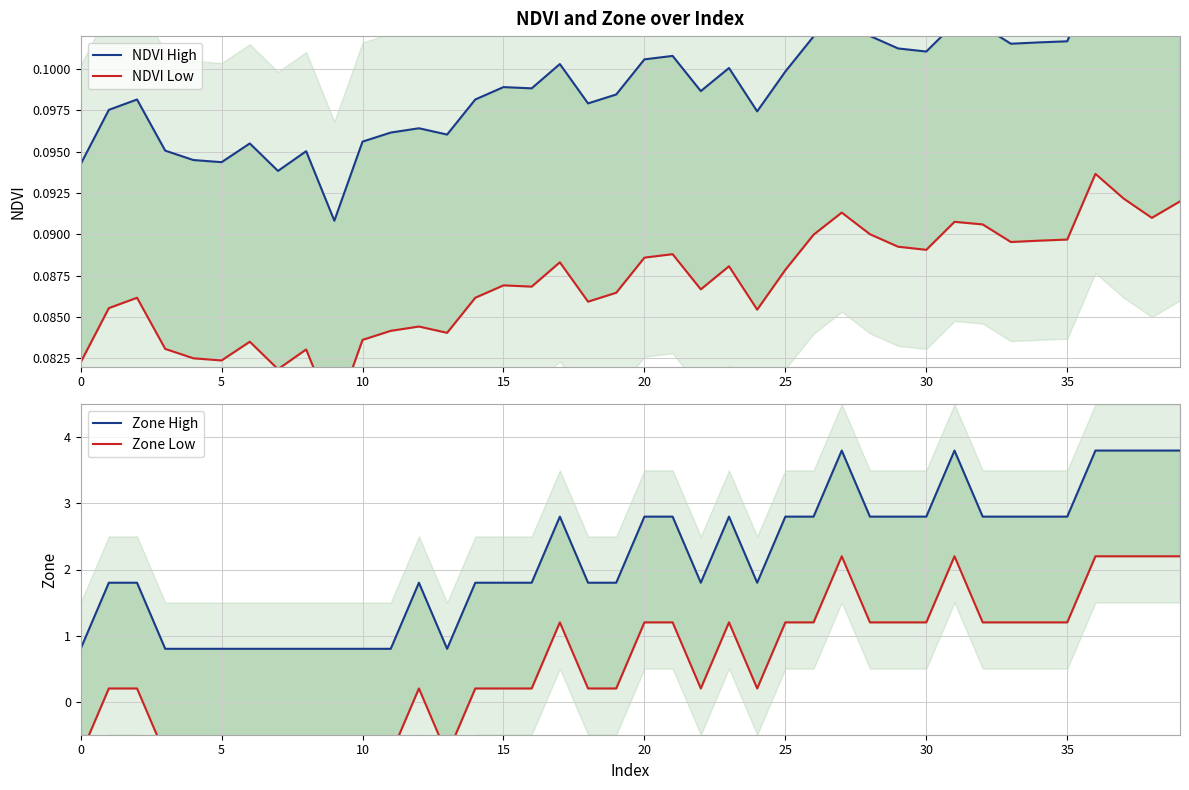

What is the maximum value shown in the chart?

3.8